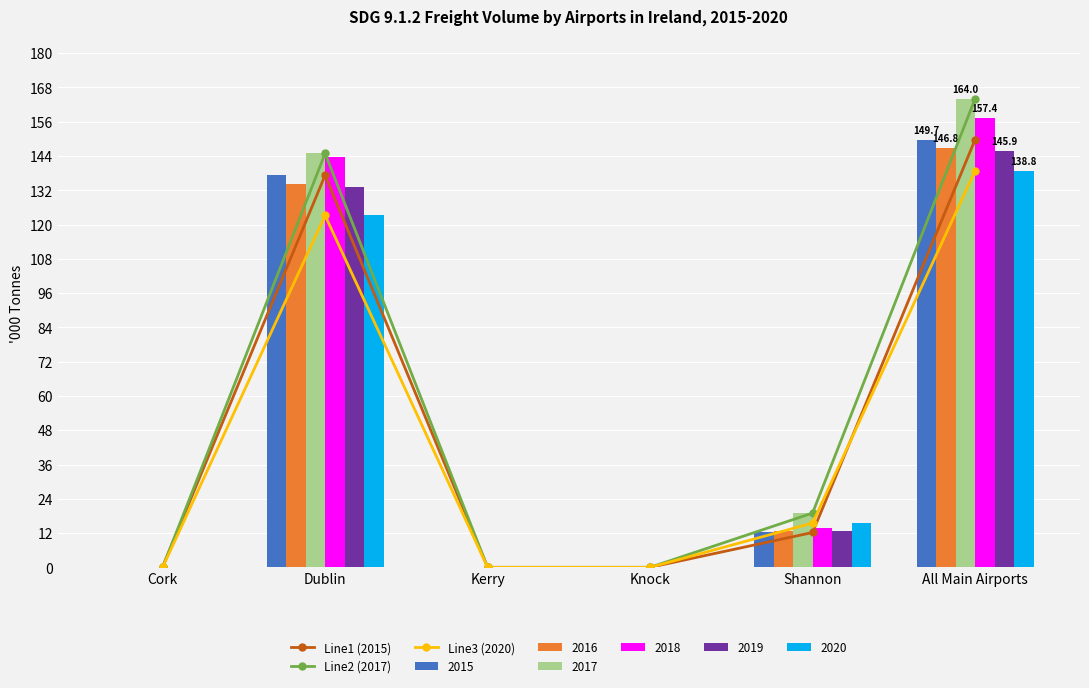

Is the value of Line3 (2020) at Cork greater than the value of Line1 (2015) at All Main Airports?

No